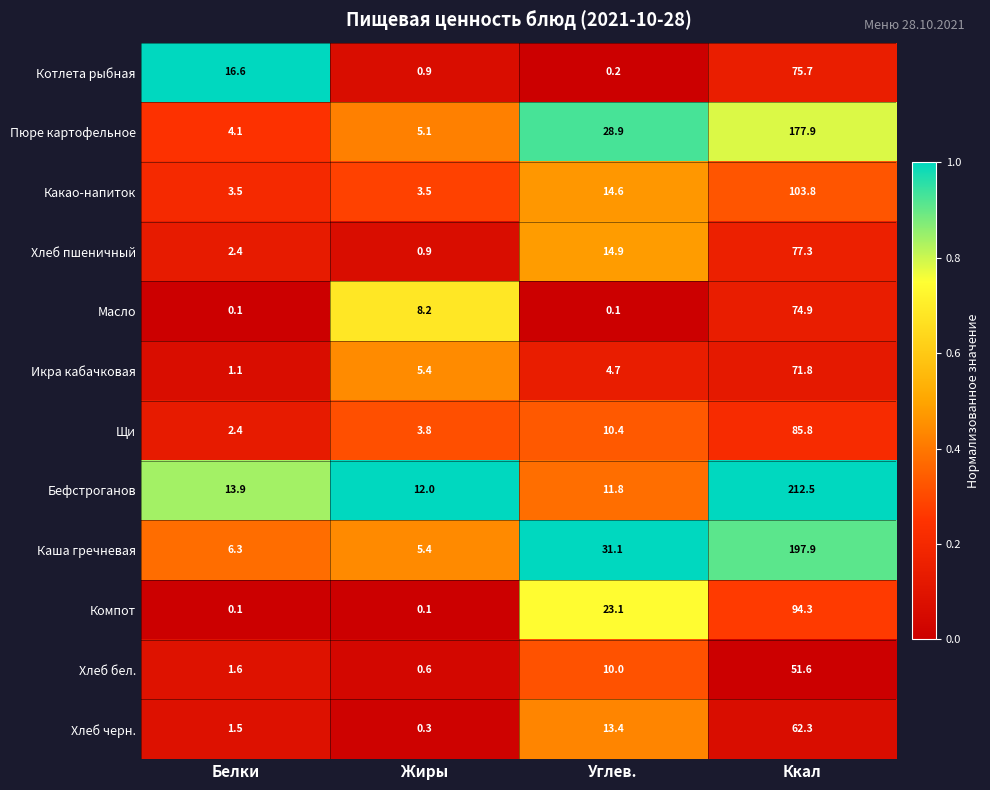

Which series has the widest spread of values?

Бефстроганов